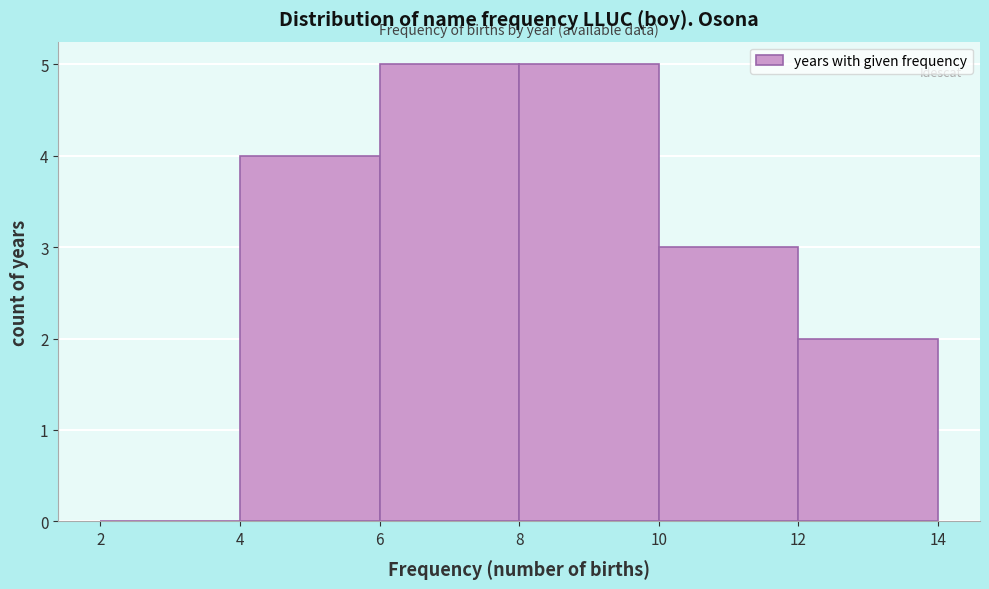

Reading left to right, list every bar in this chart as the range it spans on the x-axis followed by its height. The values are not printed on the chart, so give them approximately, as read against the axis.

2 to 4: 0
4 to 6: 4
6 to 8: 5
8 to 10: 5
10 to 12: 3
12 to 14: 2